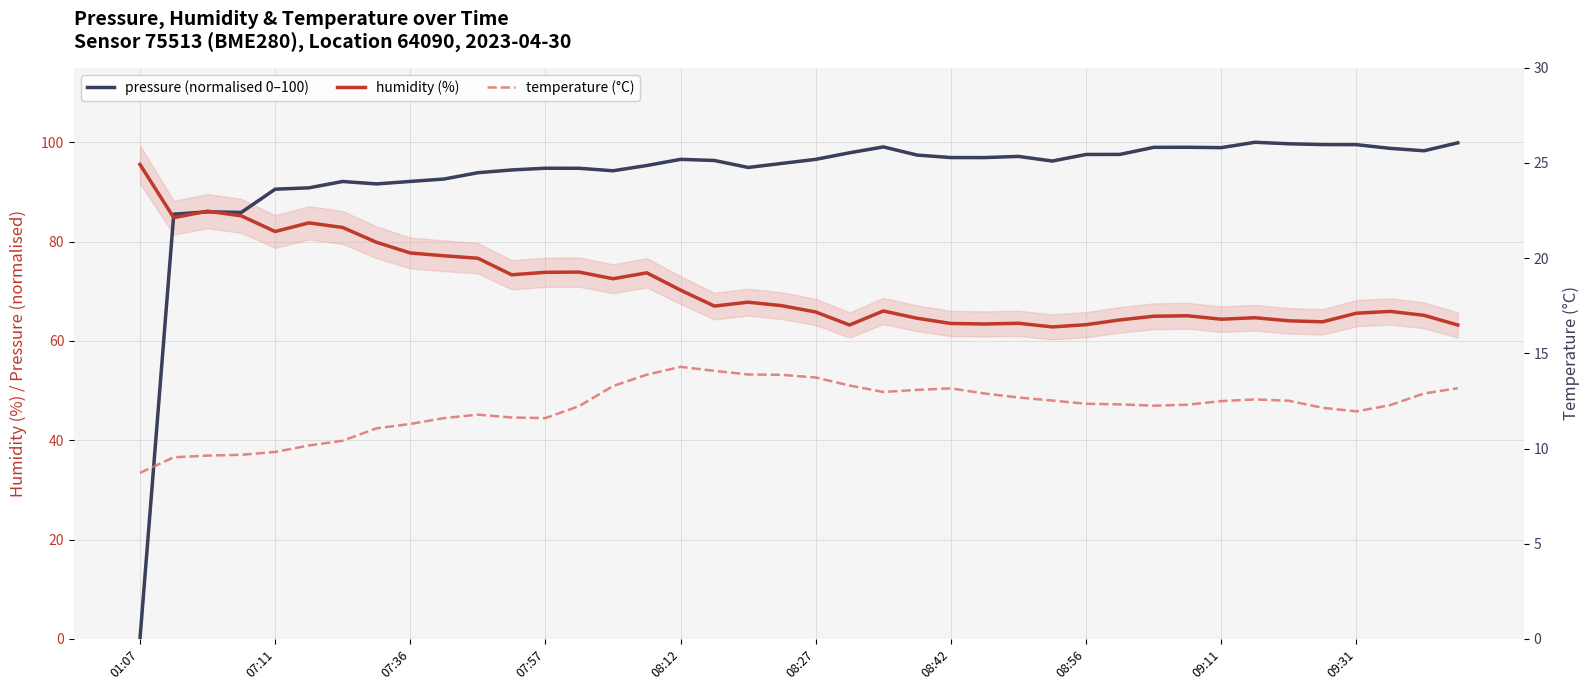

Reading left to right, extract all data points from this chart.

pressure (normalised 0–100): 0.0	85.5	86.0	85.9	90.6	90.8	92.1	91.6	92.1	92.6	93.9	94.4	94.8	94.8	94.3	95.3	96.6	96.3	94.9	95.7	96.6	97.9	99.1	97.4	96.9	96.9	97.2	96.2	97.5	97.6	99.0	99.0	98.9	100.0	99.7	99.5	99.5	98.8	98.3	99.9
humidity (%): 95.5	84.8	86.1	85.2	82.0	83.8	82.8	79.9	77.7	77.1	76.7	73.3	73.8	73.9	72.5	73.7	70.2	67.0	67.8	67.1	65.8	63.2	66.0	64.6	63.5	63.4	63.5	62.8	63.3	64.2	65.0	65.1	64.4	64.7	64.0	63.9	65.6	65.9	65.2	63.2
temperature (°C): 8.7	9.5	9.6	9.7	9.8	10.2	10.4	11.1	11.3	11.6	11.8	11.6	11.6	12.2	13.3	13.9	14.3	14.1	13.9	13.9	13.7	13.3	13.0	13.1	13.2	12.9	12.7	12.5	12.3	12.3	12.2	12.3	12.5	12.6	12.5	12.1	11.9	12.3	12.9	13.2